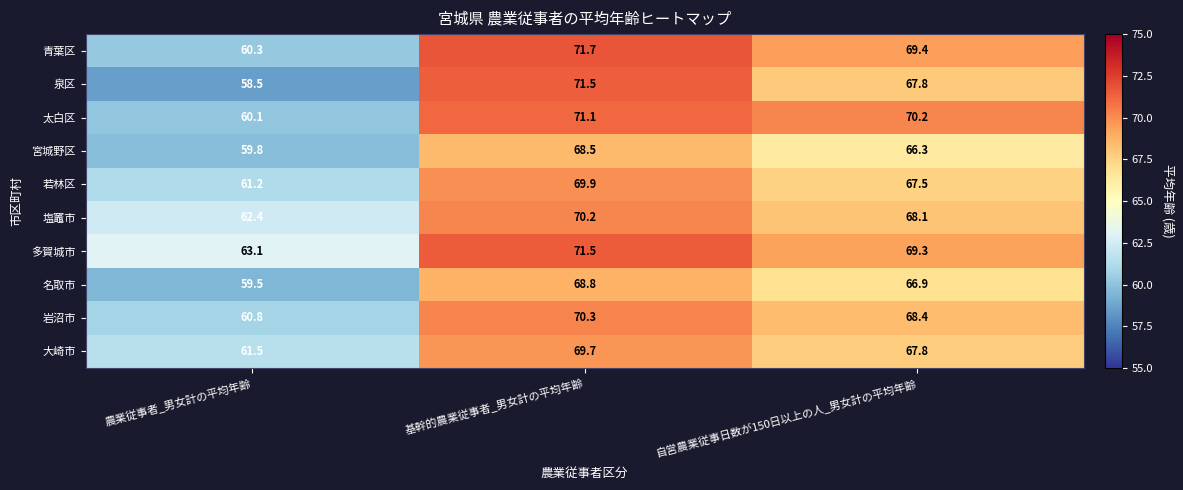

At which label is 宮城野区 closest to 64?

自営農業従事日数が150日以上の人_男女計の平均年齢